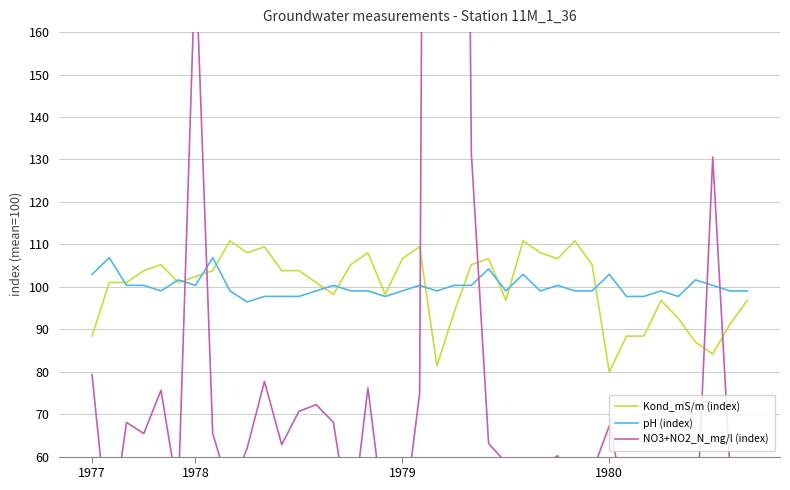

Is this an area chart (filled region under the line)?

No